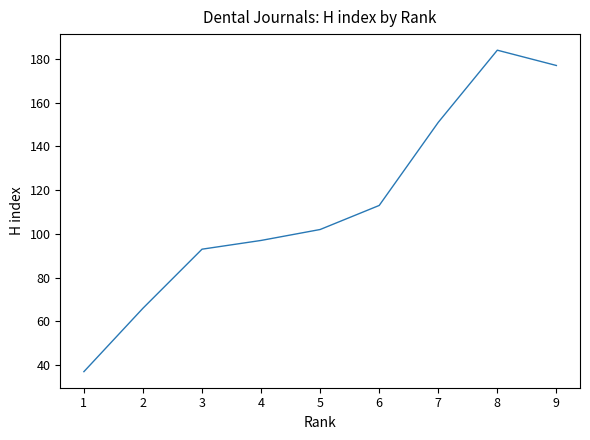

Is it true that the value at 3 is 157?

False